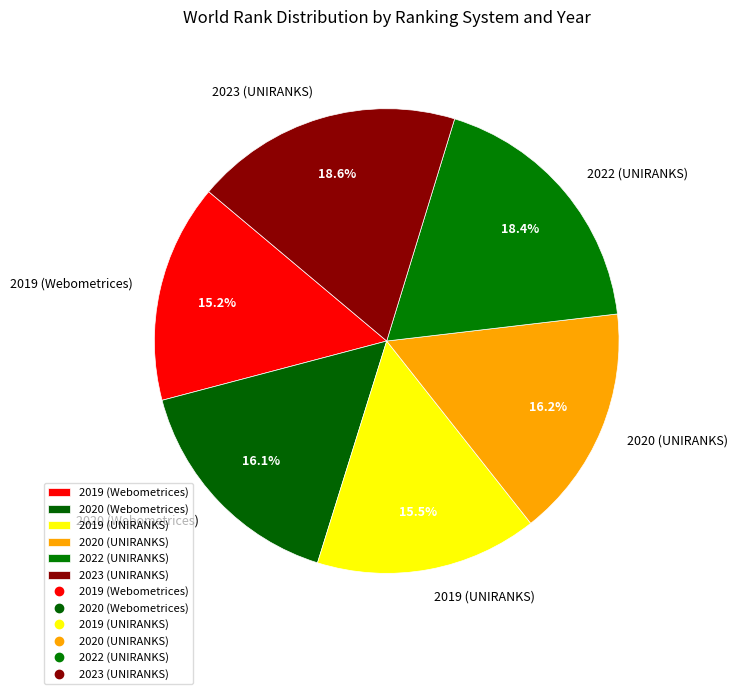

Does 2022 (UNIRANKS) represent more than half of the total?

No